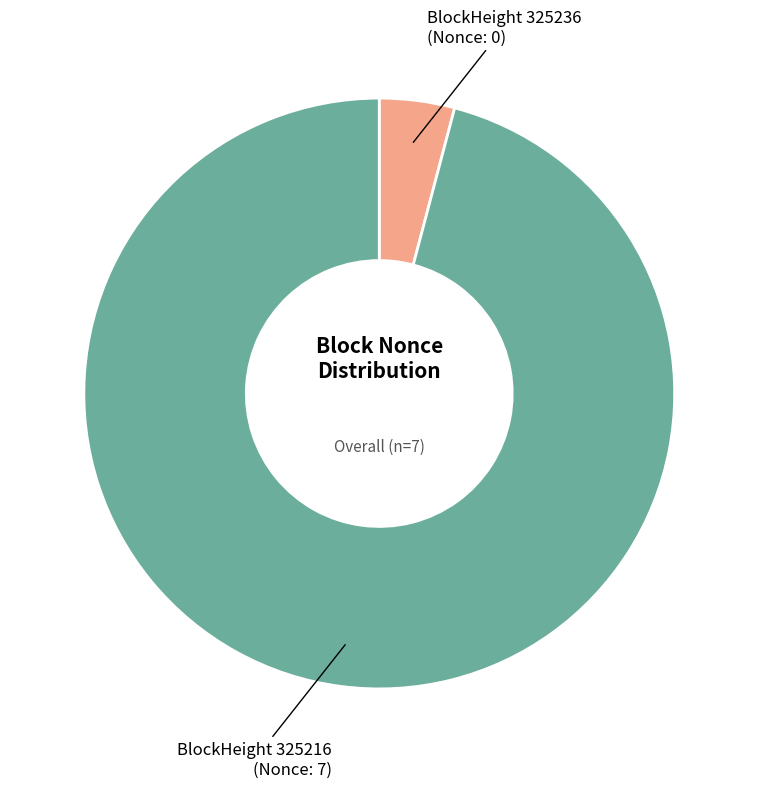

Is there a majority slice in this chart?

Yes